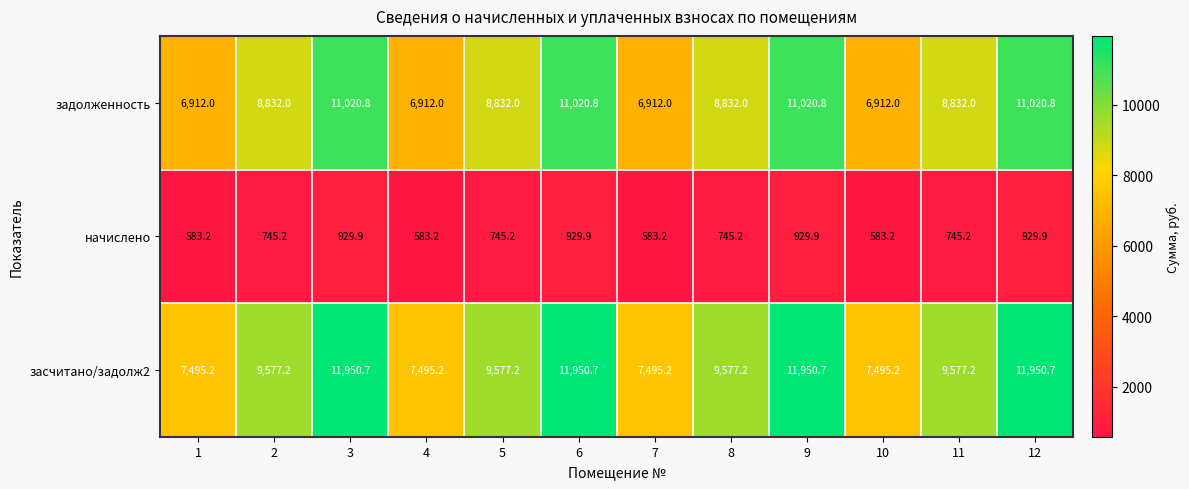

The value of начислено at 7 is 583.2. True or false?

True